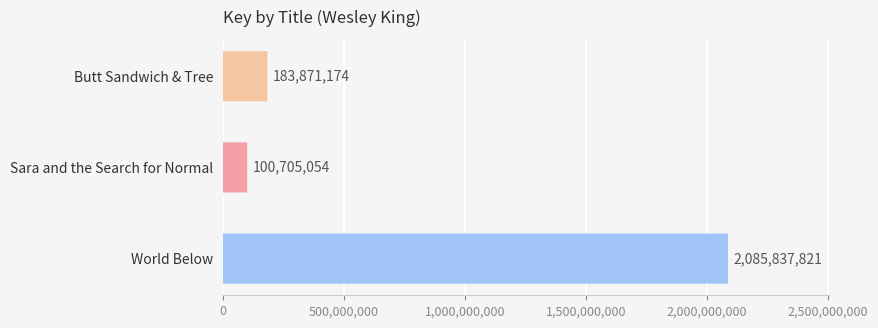

Does the chart contain stacked bars?

No